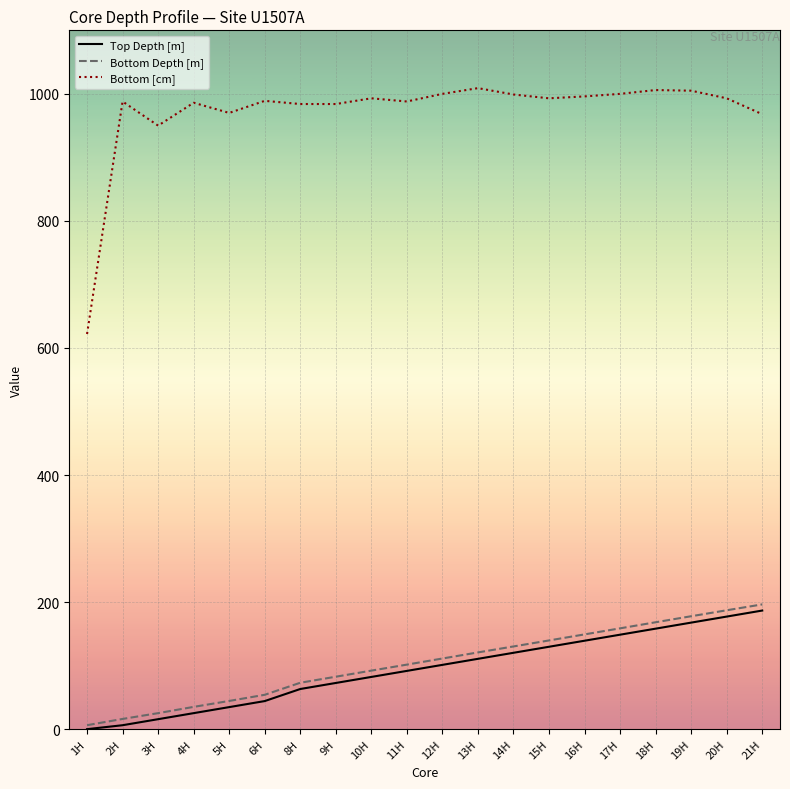

At how many categories does at least one series exceed 447?

20